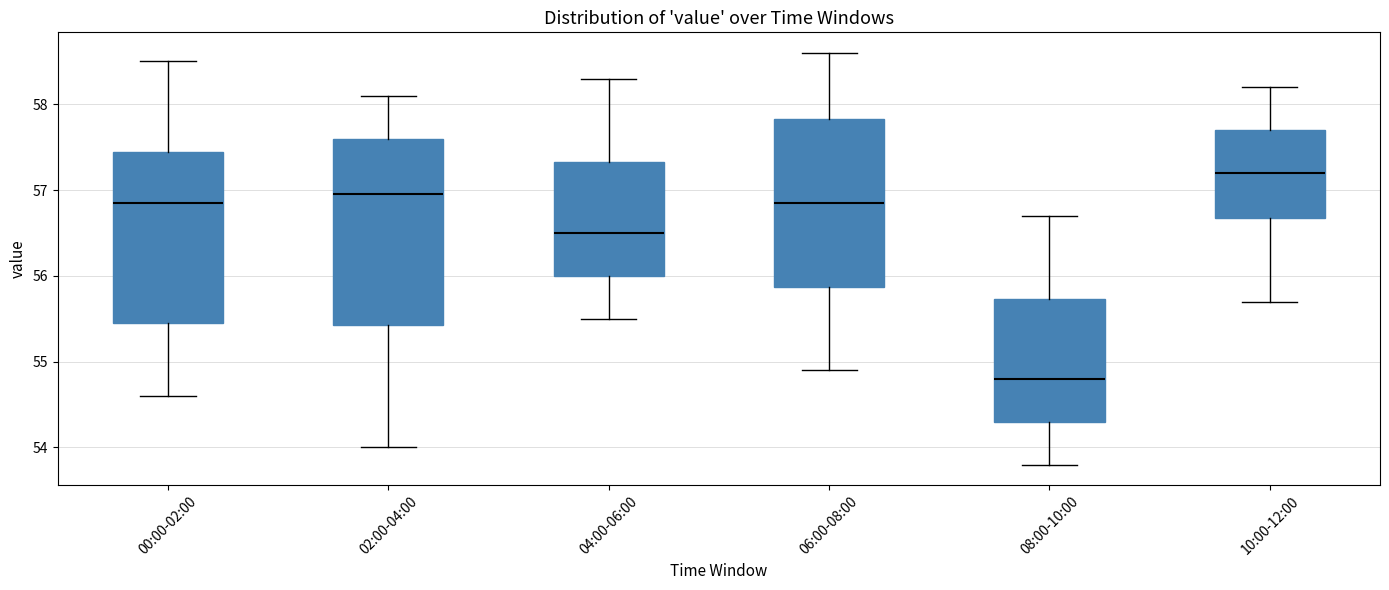

Where is the lower edge of the box for 10:00-12:00 on the y-axis? The values are not printed on the chart, so give them approximately, as read against the axis.

56.7